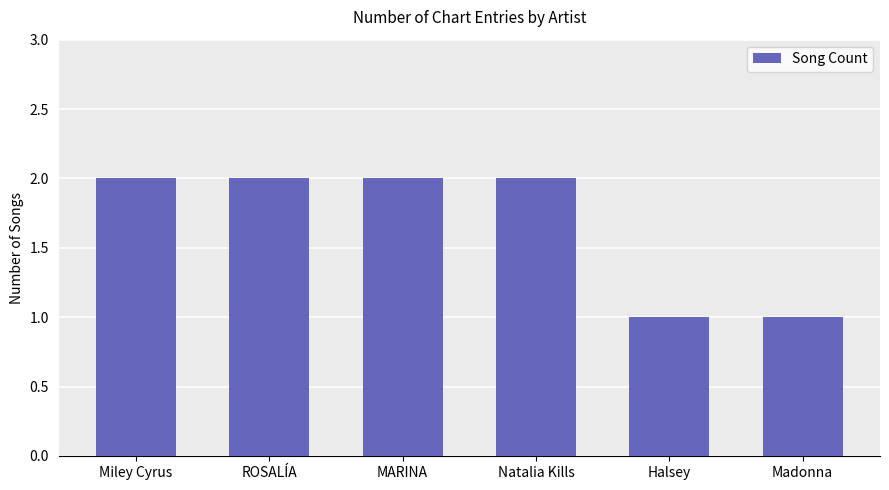

Reading left to right, what are all the values shown in this chart?

Miley Cyrus=2	ROSALÍA=2	MARINA=2	Natalia Kills=2	Halsey=1	Madonna=1